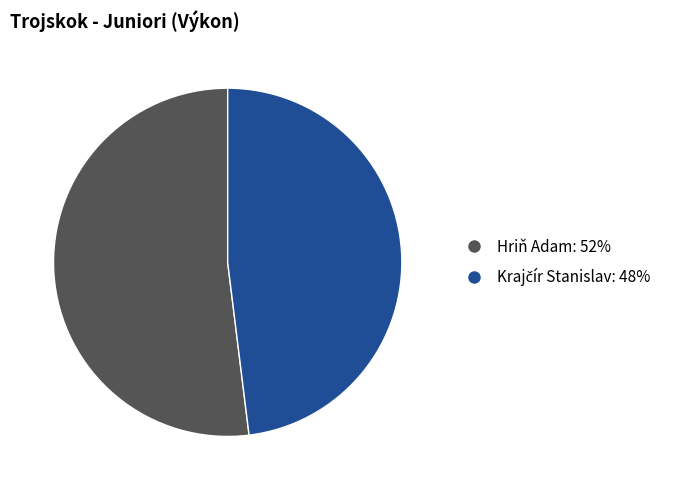

How many segments does this pie chart have?

2